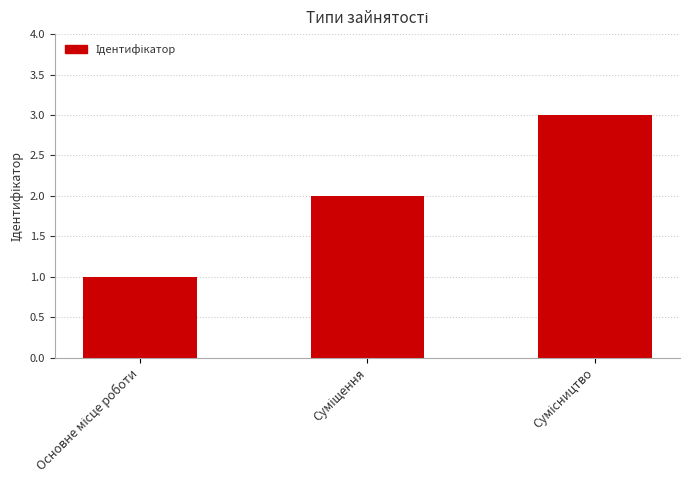

What is the minimum value shown in the chart?

1